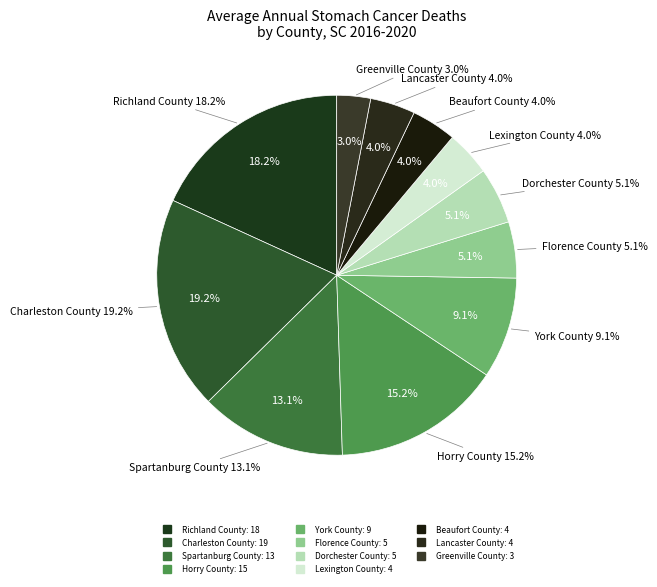

Is there a majority slice in this chart?

No